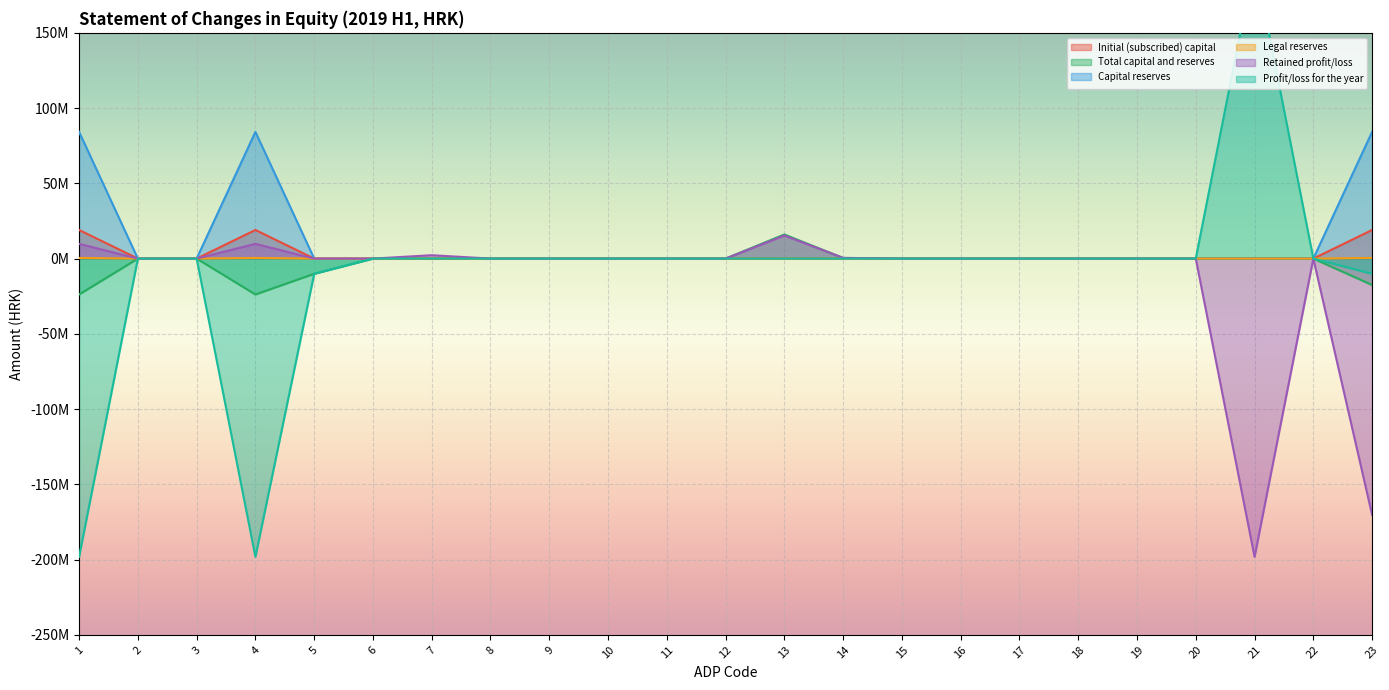

Is it true that Profit/loss for the year equals 0 at 10?

True